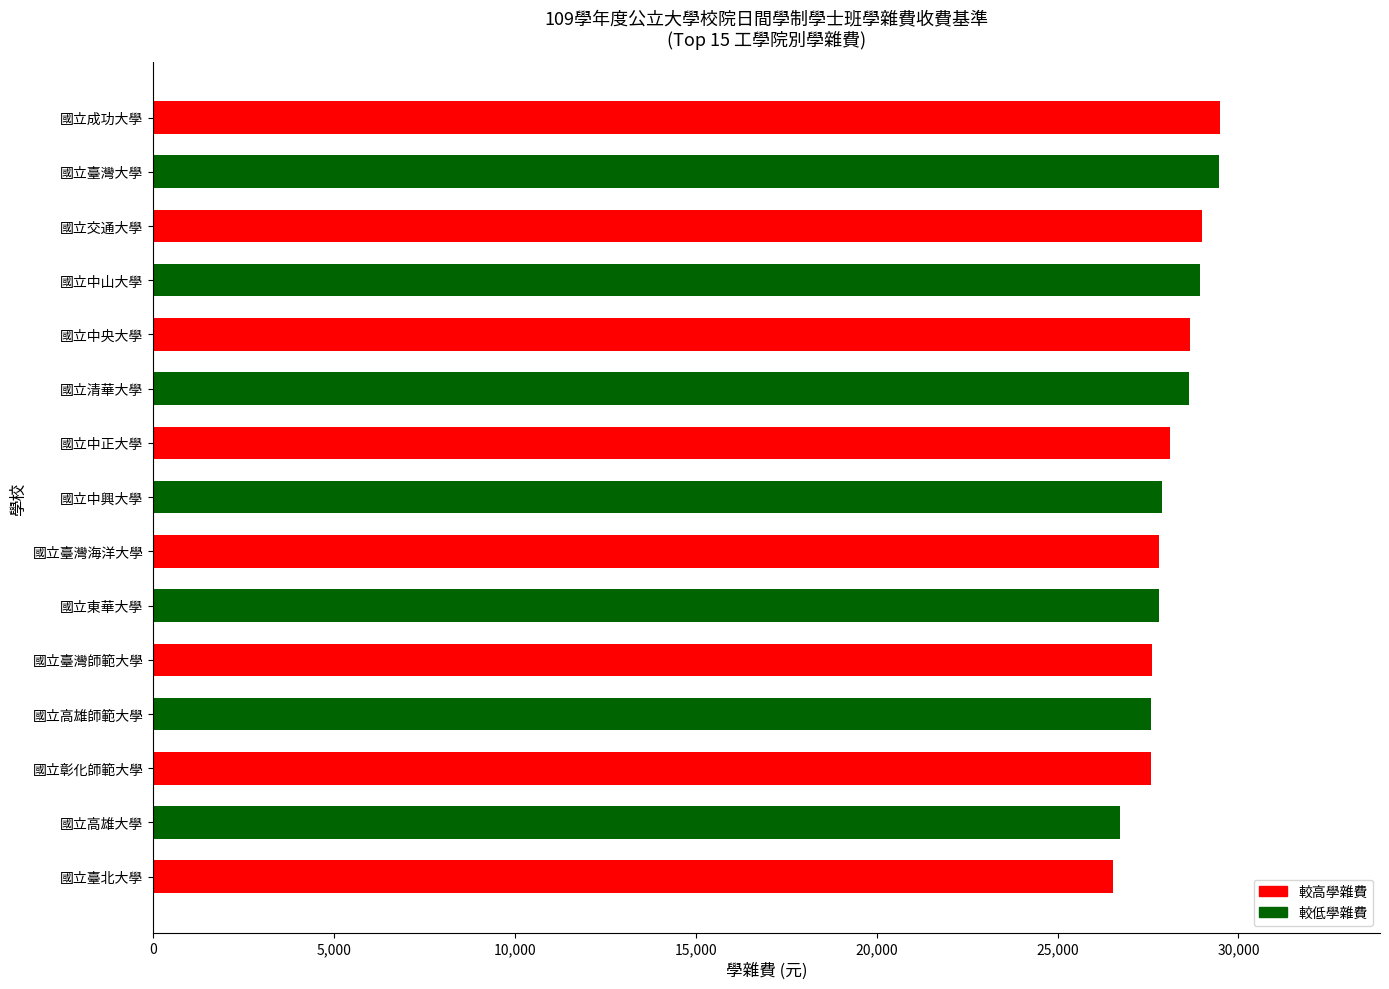

What is the difference between the second highest and minimum values?

2930